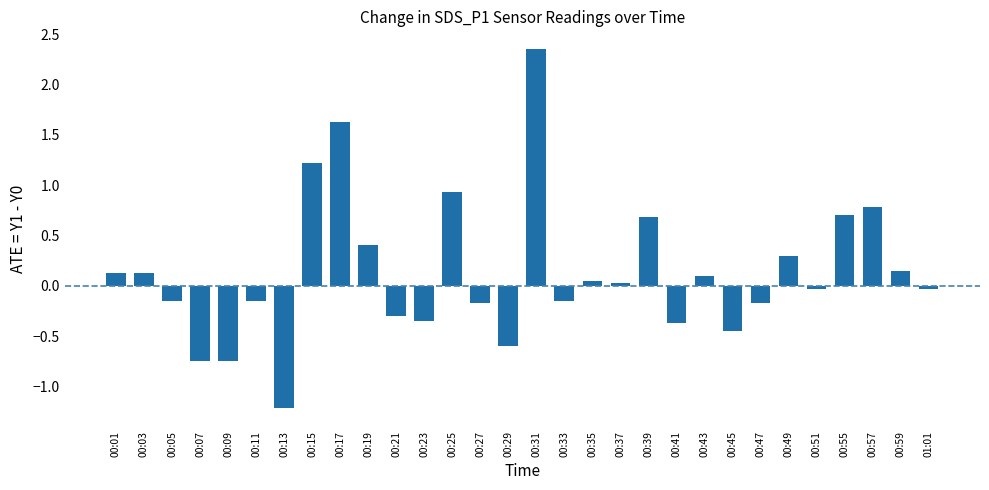

Is it true that the value at 00:39 is 0.4?

False